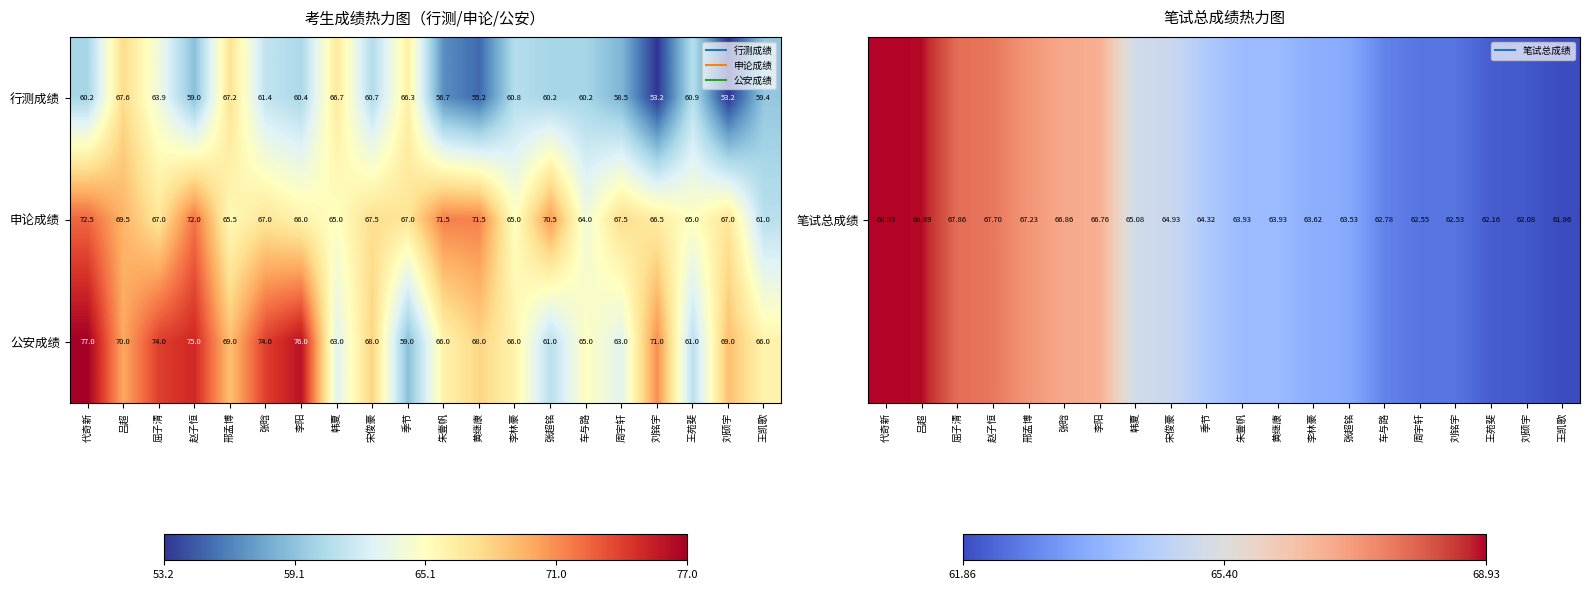

What is the total value across all series at 季节?

192.3